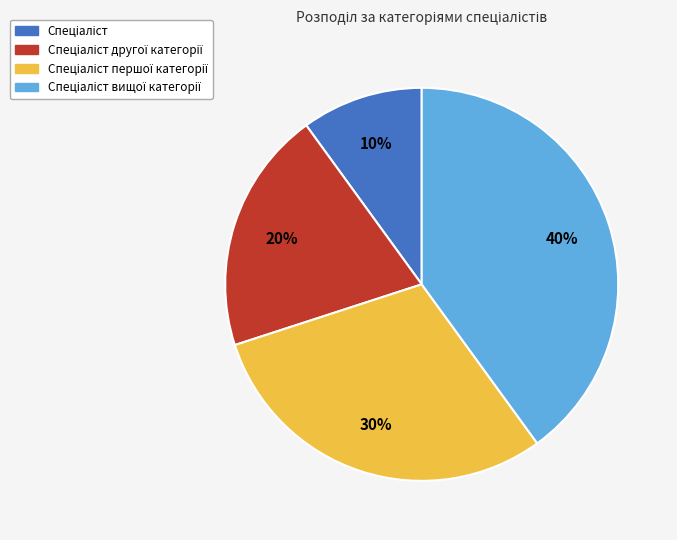

How many slices are in this pie chart?

4